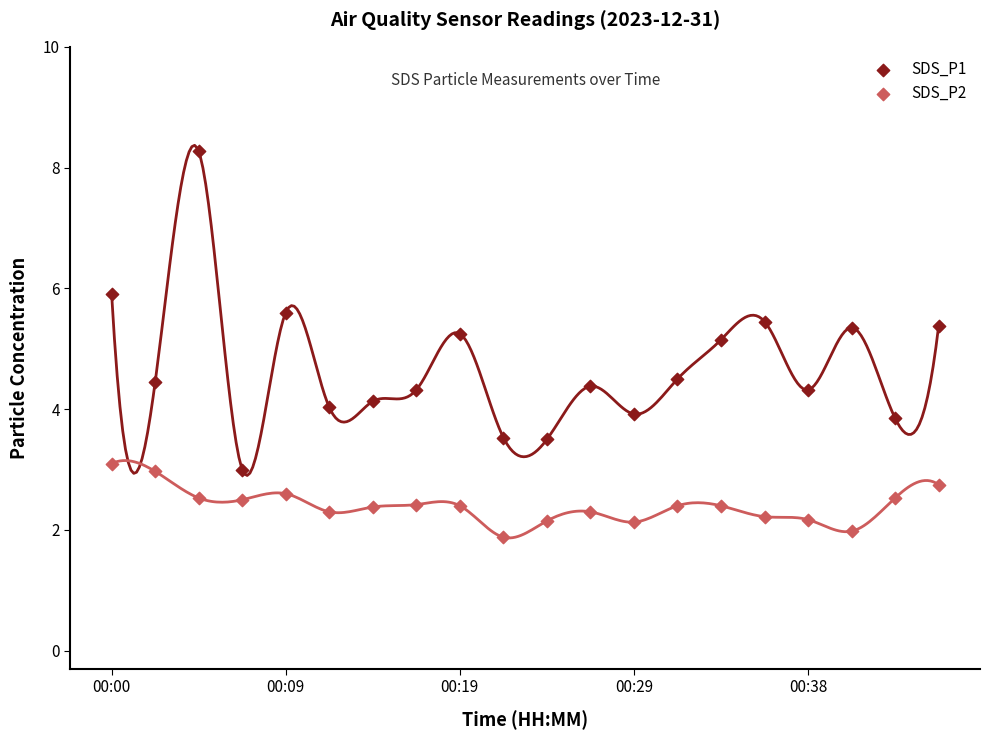

Which series has the widest spread of Y values?

SDS_P1